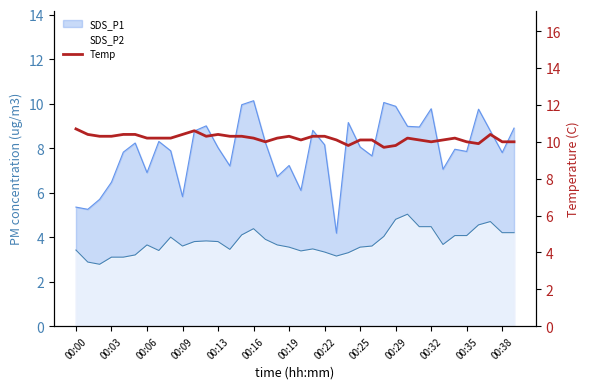

How many lines are shown in the chart?

1